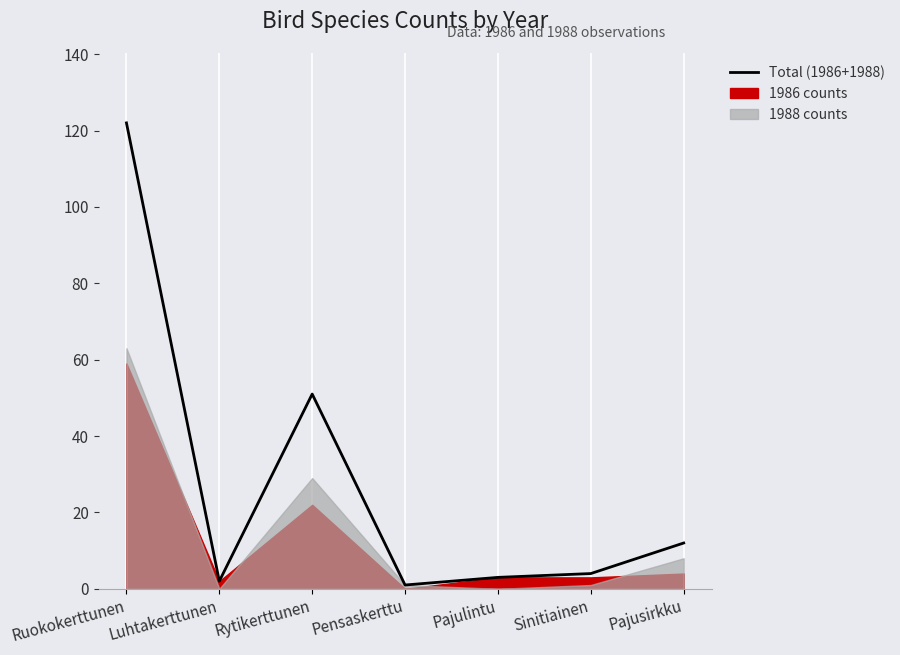

Is it true that the value at Luhtakerttunen is 2?

True